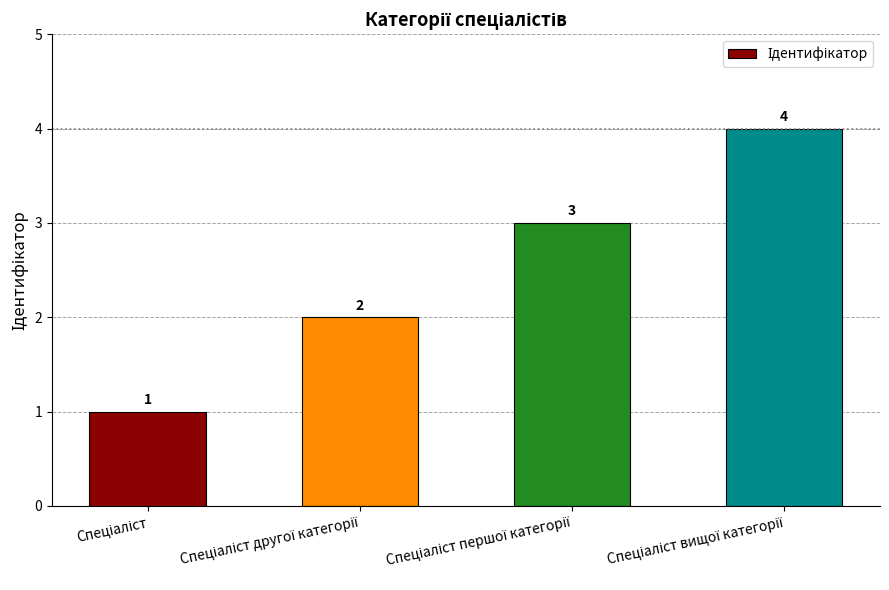

What is the difference between the maximum and minimum values?

3